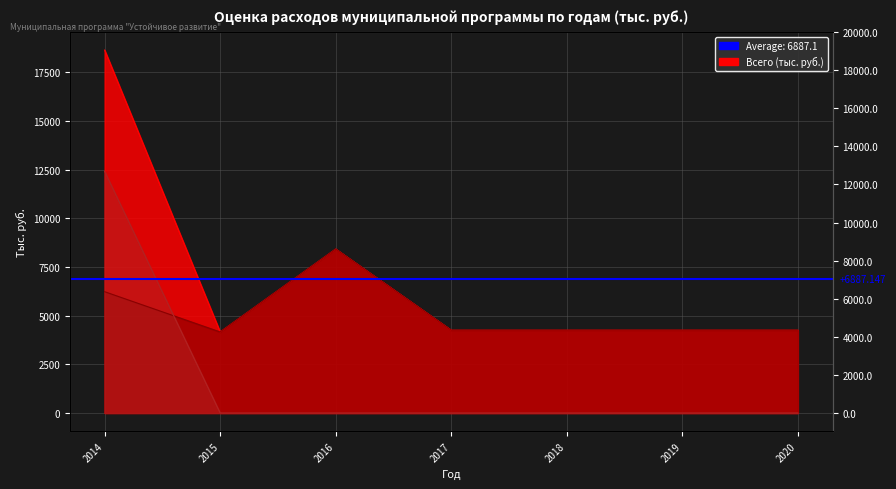

True or false: Местный бюджет has more than 0 points higher than both neighbors.

True